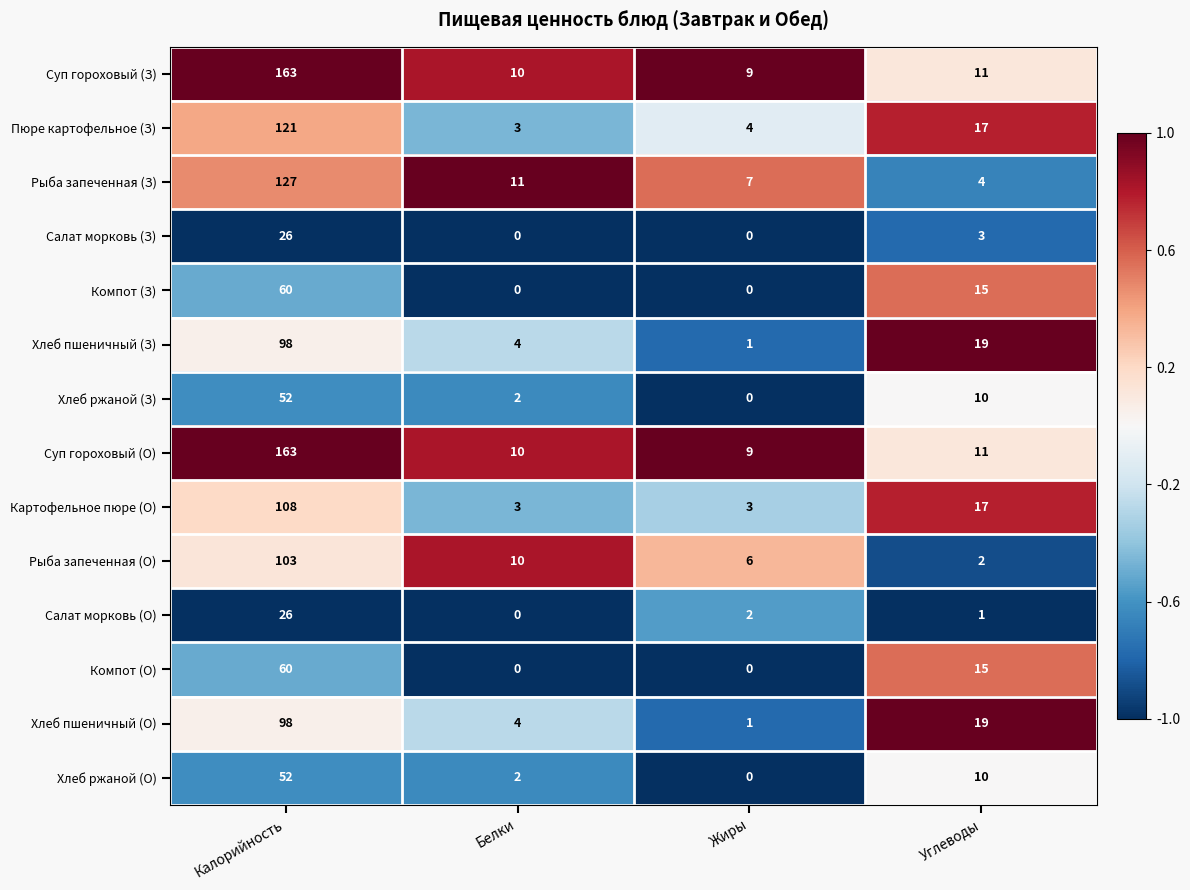

What is the greatest value displayed?

163